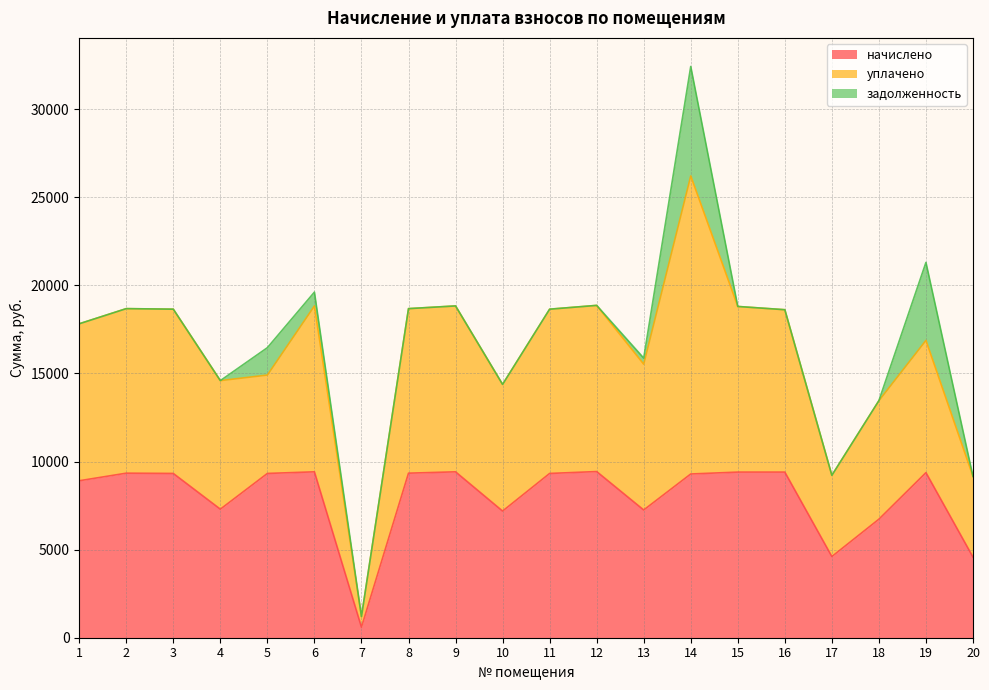

Between 3 and 7, which series saw the biggest shift?

начислено